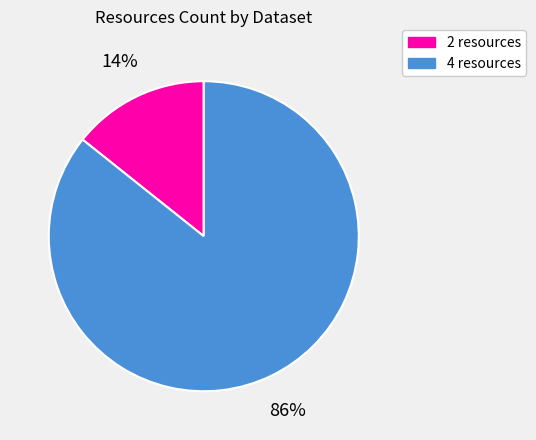

Do 4 resources and 2 resources together represent more than half of the pie?

Yes